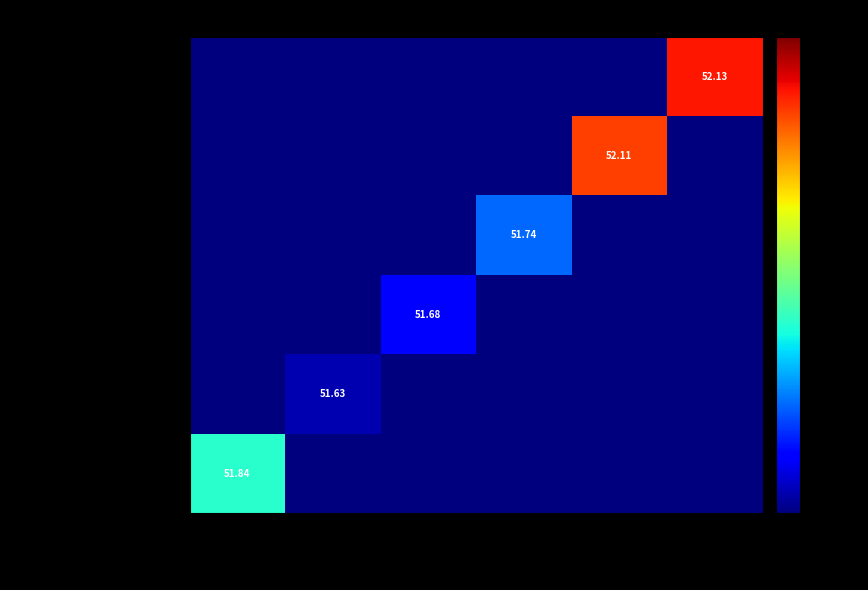

What is the difference between the maximum and minimum values in the Rathcoole Aerodrome series?

1.1